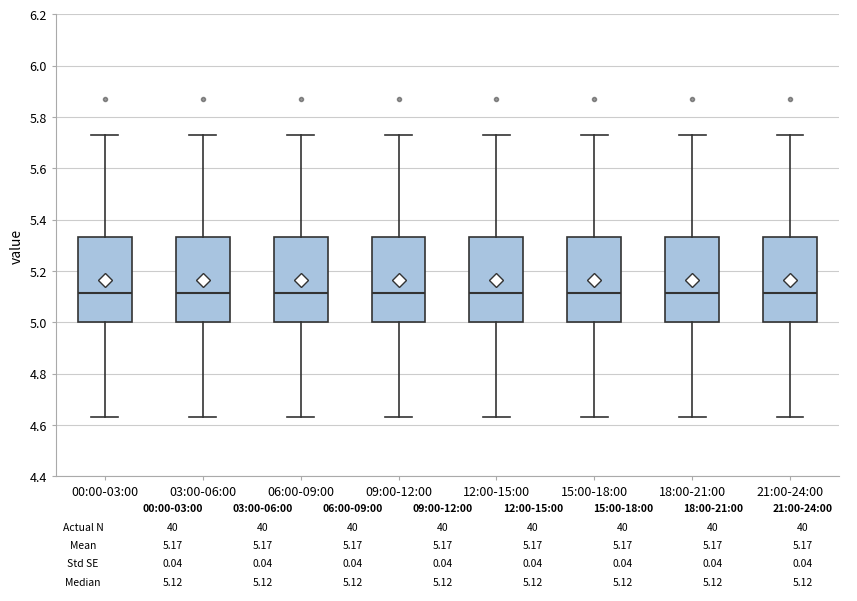

Where does the median line of the box for 03:00-06:00 sit on the y-axis? The values are not printed on the chart, so give them approximately, as read against the axis.

5.12